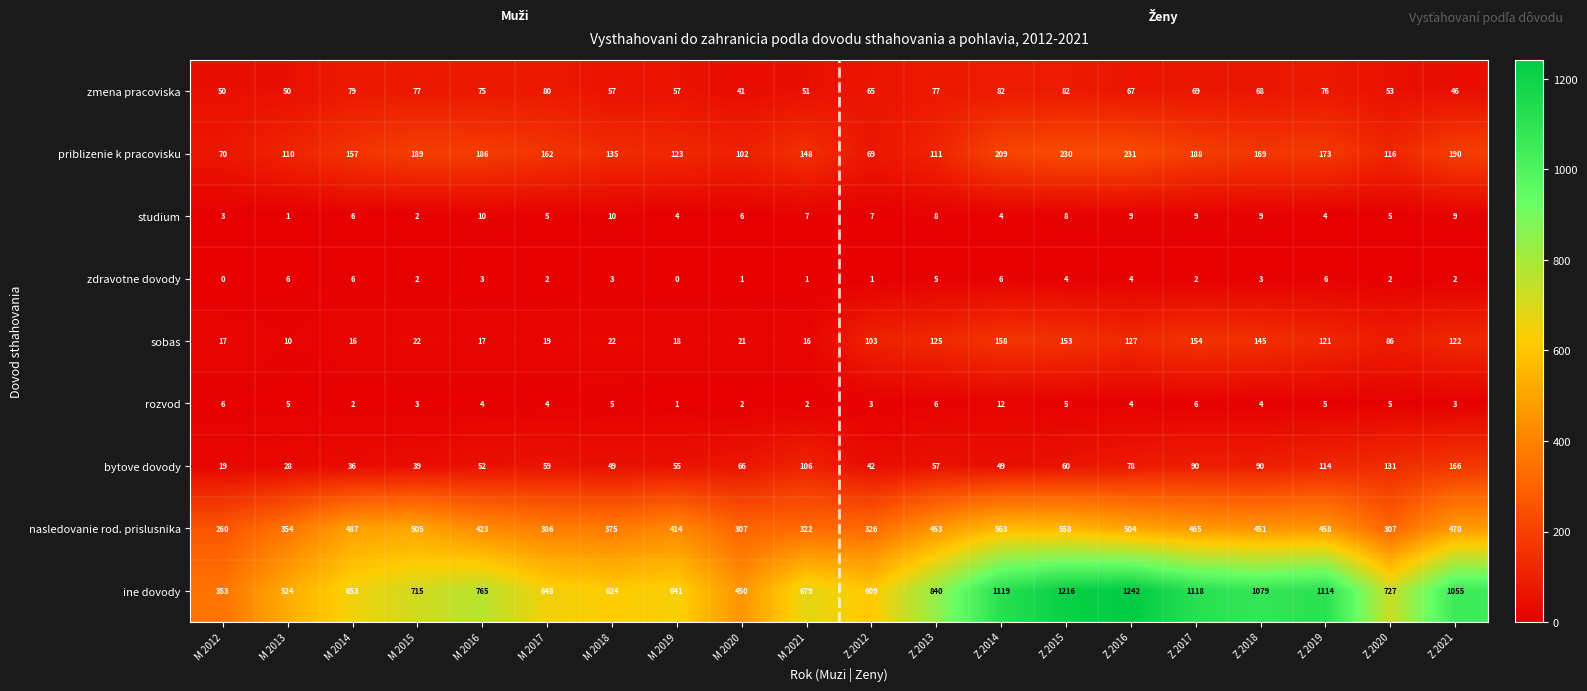

Is it true that zdravotne dovody equals 6 at Z 2016?

False